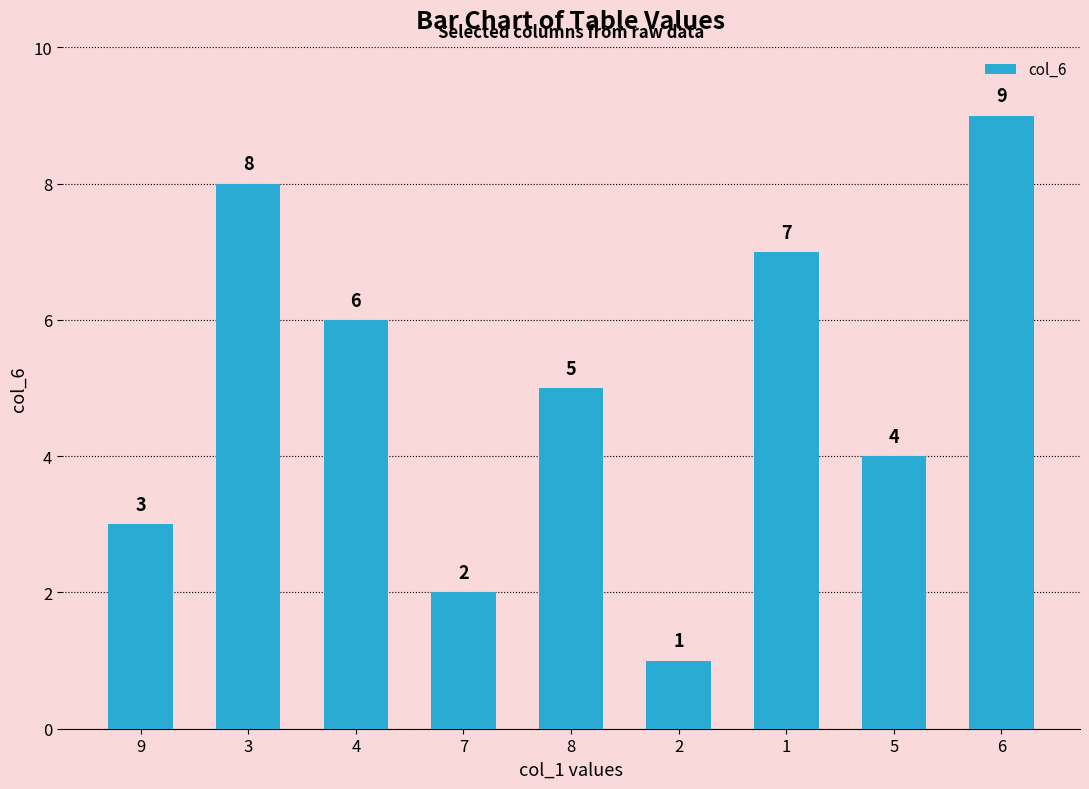

Does the chart contain any negative values?

No